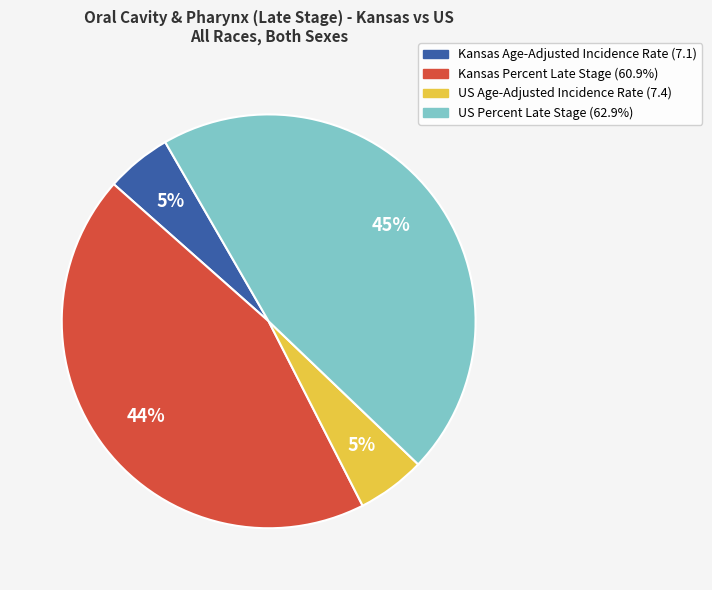

Is there a majority slice in this chart?

No